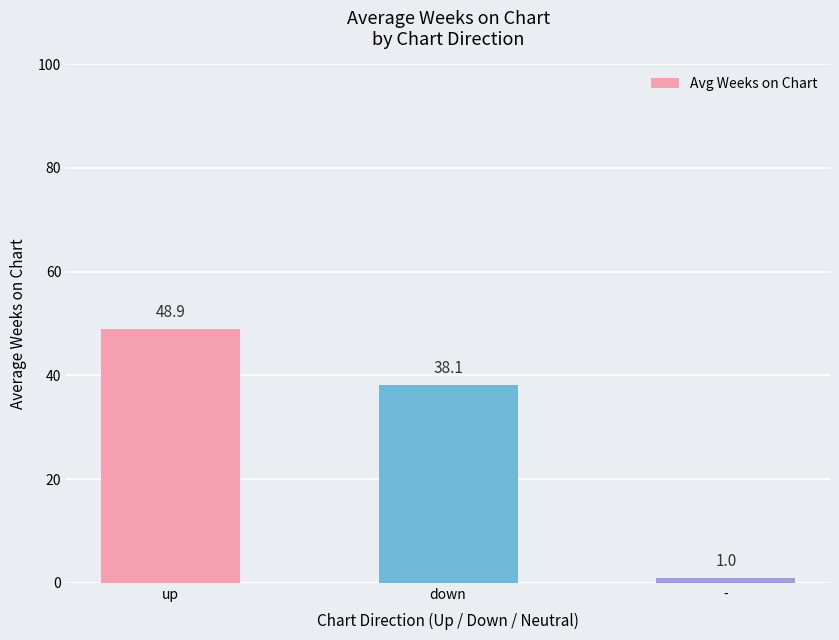

What is the change in value from up to down?

-10.8